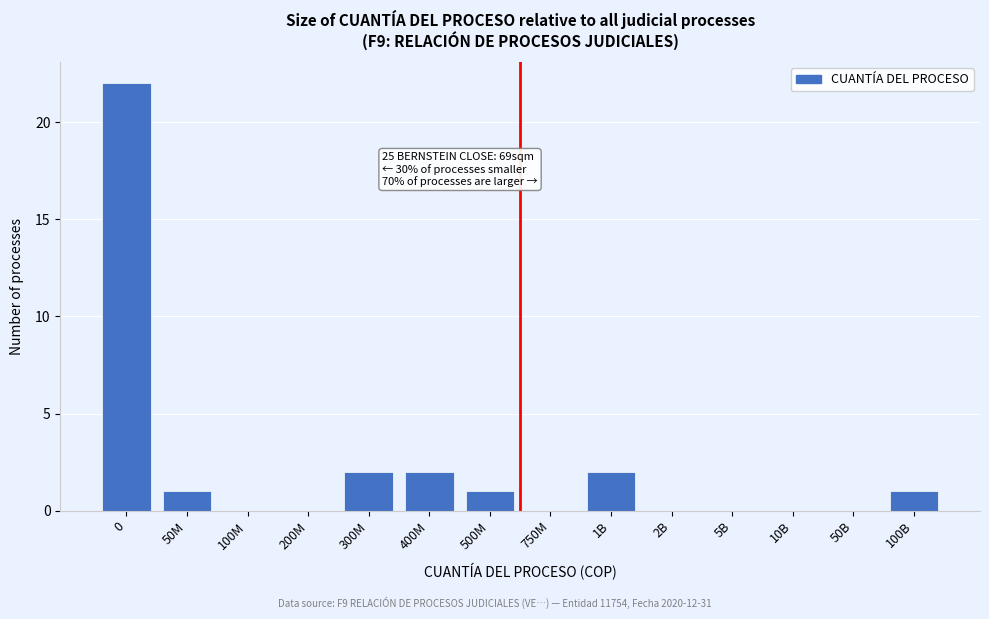

Reading left to right, list all the values displayed in this chart.

0=22	50M=1	100M=0	200M=0	300M=2	400M=2	500M=1	750M=0	1B=2	2B=0	5B=0	10B=0	50B=0	100B=1